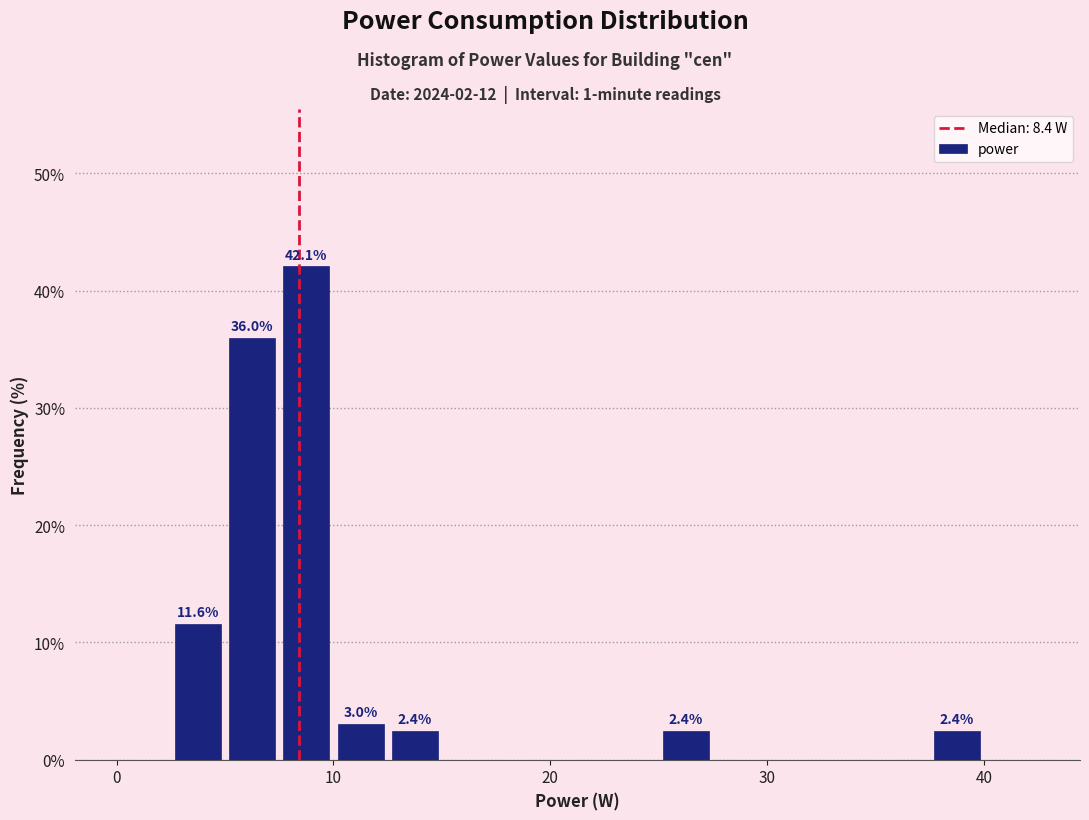

Read against the x-axis, roughly where is the centre of the tallest bar?

9